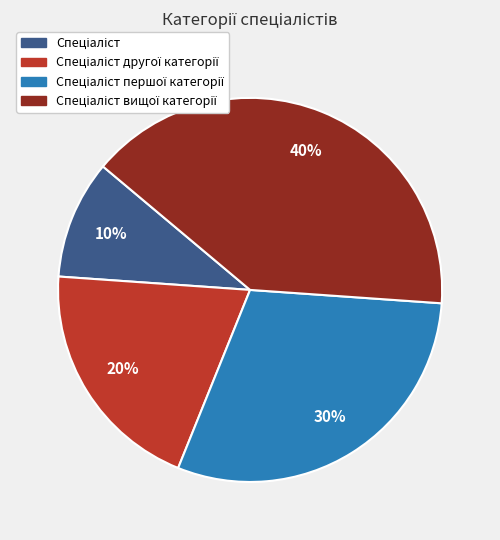

Is there a majority slice in this chart?

No